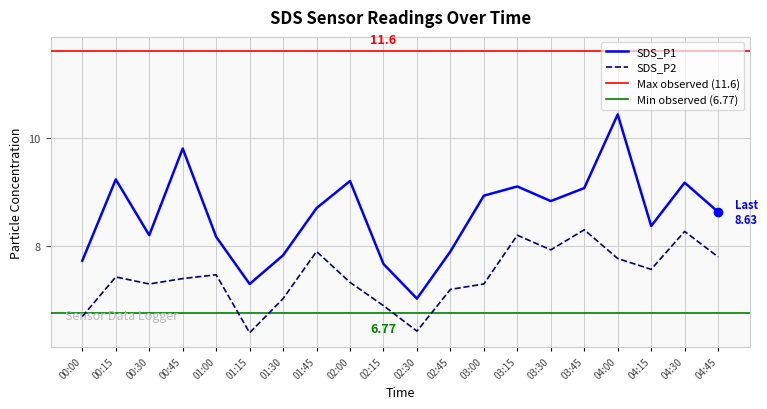

What is the spread (max minus min) of values at 00:45?

2.4